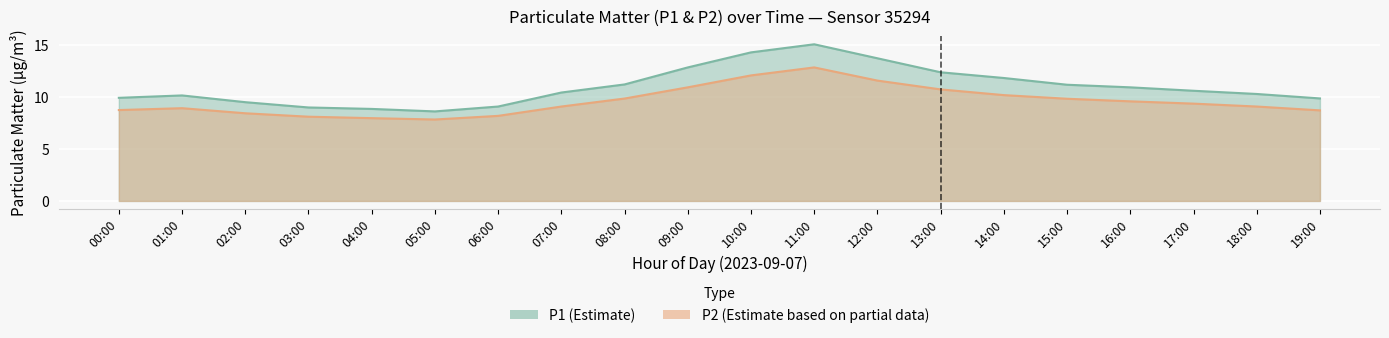

Reading left to right, what are all the values shown in this chart?

P1: 00:00=9.9	01:00=10.2	02:00=9.5	03:00=9.0	04:00=8.9	05:00=8.6	06:00=9.1	07:00=10.4	08:00=11.2	09:00=12.9	10:00=14.3	11:00=15.1	12:00=13.8	13:00=12.4	14:00=11.8	15:00=11.2	16:00=10.9	17:00=10.6	18:00=10.3	19:00=9.9
P2: 00:00=8.8	01:00=8.9	02:00=8.4	03:00=8.1	04:00=8.0	05:00=7.8	06:00=8.2	07:00=9.1	08:00=9.9	09:00=10.9	10:00=12.1	11:00=12.9	12:00=11.6	13:00=10.8	14:00=10.2	15:00=9.8	16:00=9.6	17:00=9.4	18:00=9.1	19:00=8.7